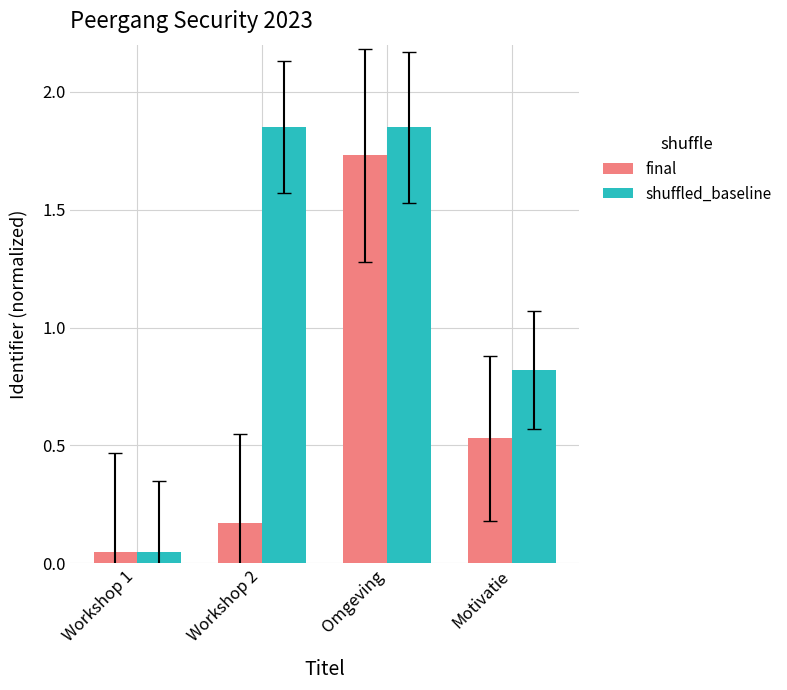

Which category has the lowest value in the shuffled_baseline series?

Workshop 1